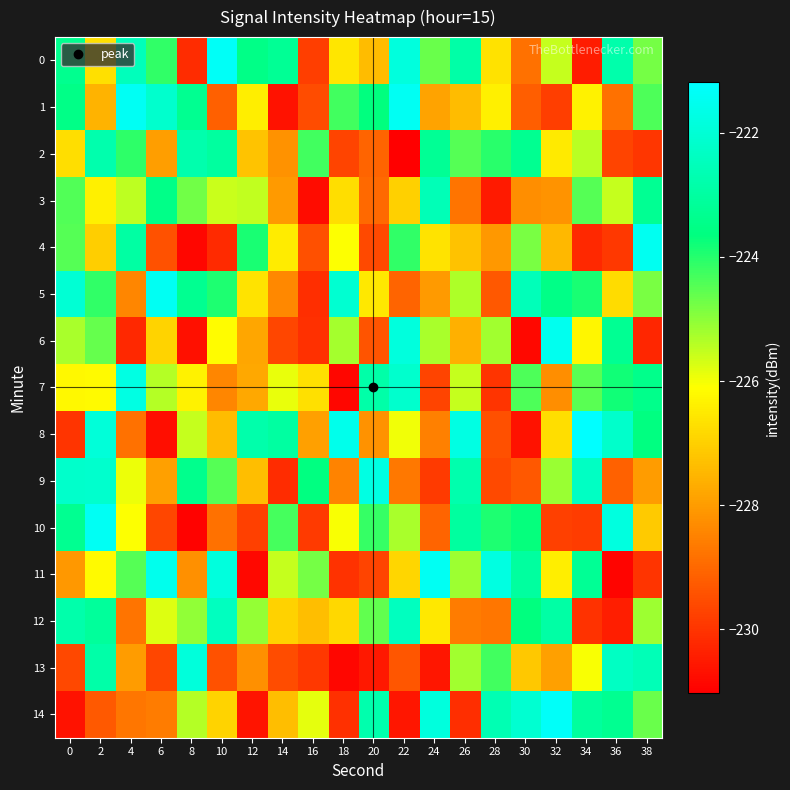

Rank the series by their maximum value, from lowest to highest.

2, 3, 12, 13, 9, 7, 6, 4, 11, 5, 1, 10, 0, 14, 8